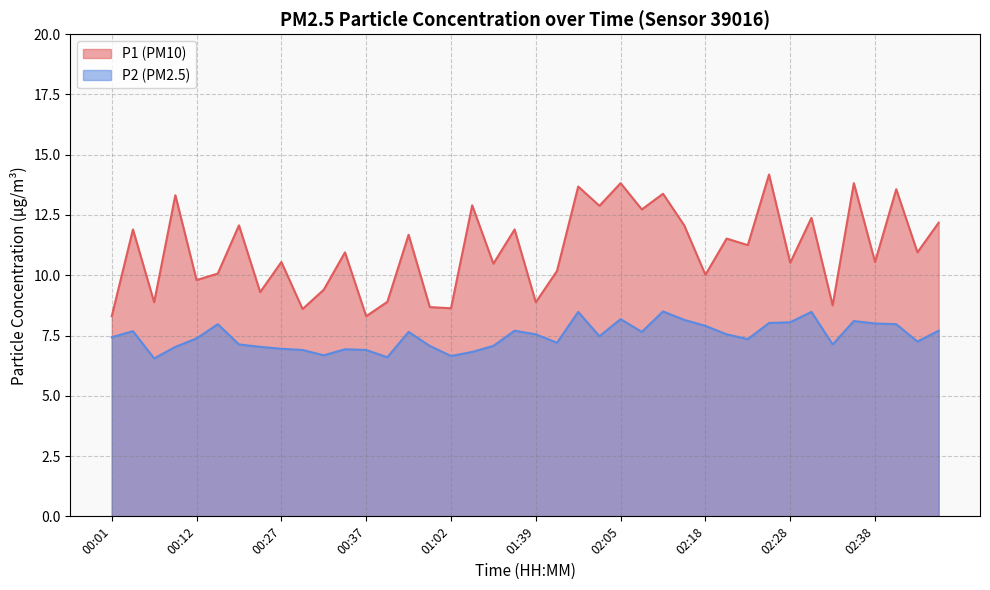

Does the chart display data point markers on the line(s)?

No